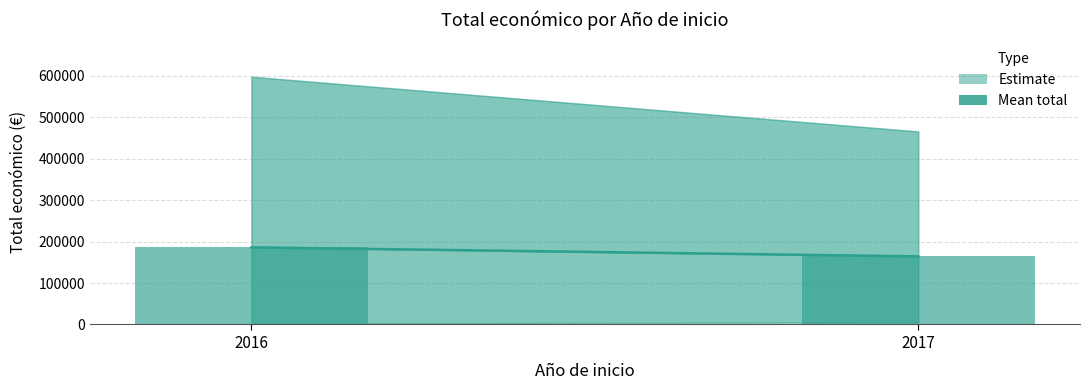

What is the approximate value at 2017?

164368